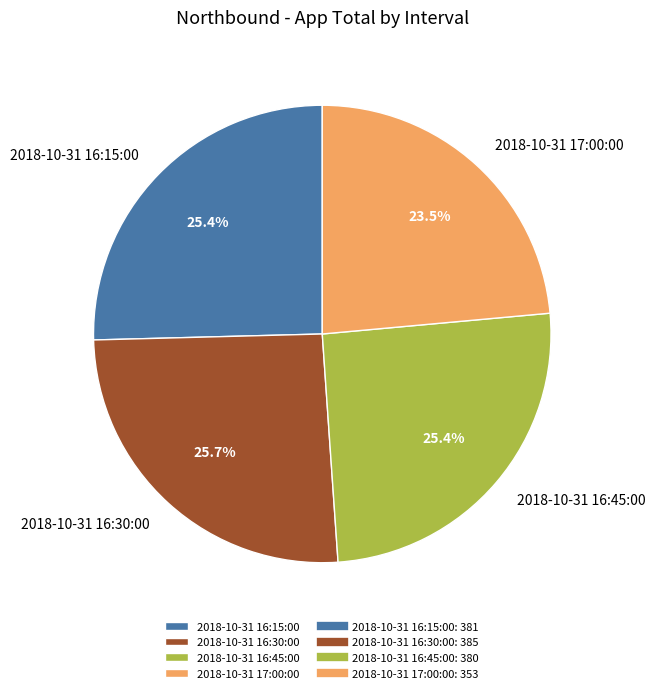

Is it true that 2018-10-31 16:45:00 is 25% of the pie?

True